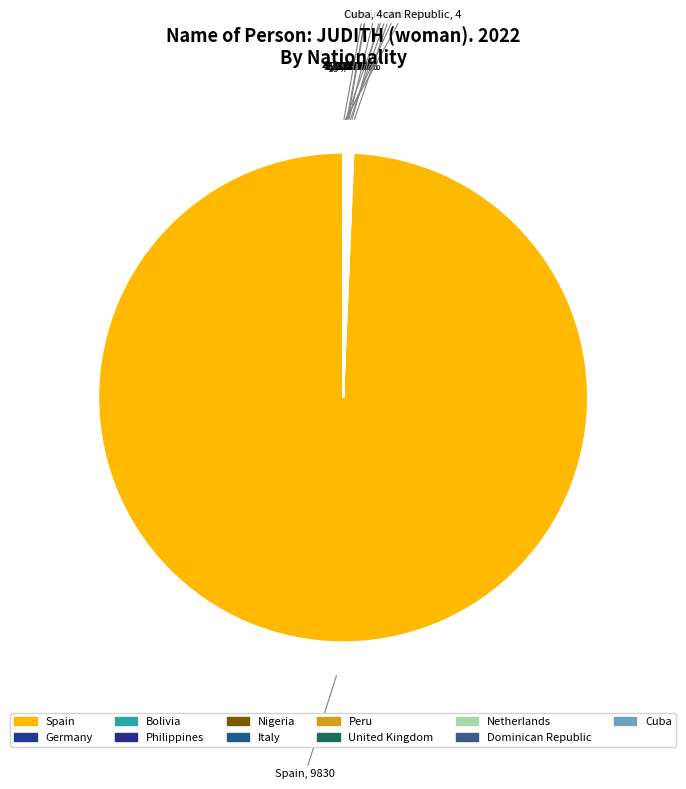

To the nearest percent, what is the average slice percentage?

9%